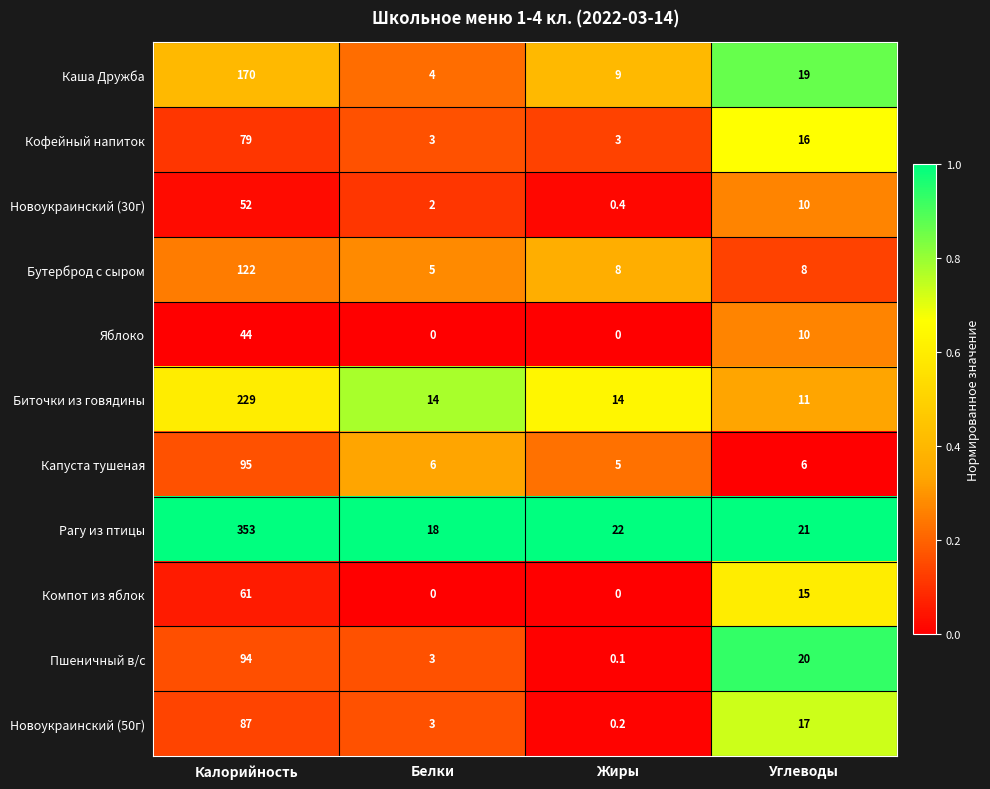

What is the difference between the maximum and minimum values in the Яблоко series?

44.0